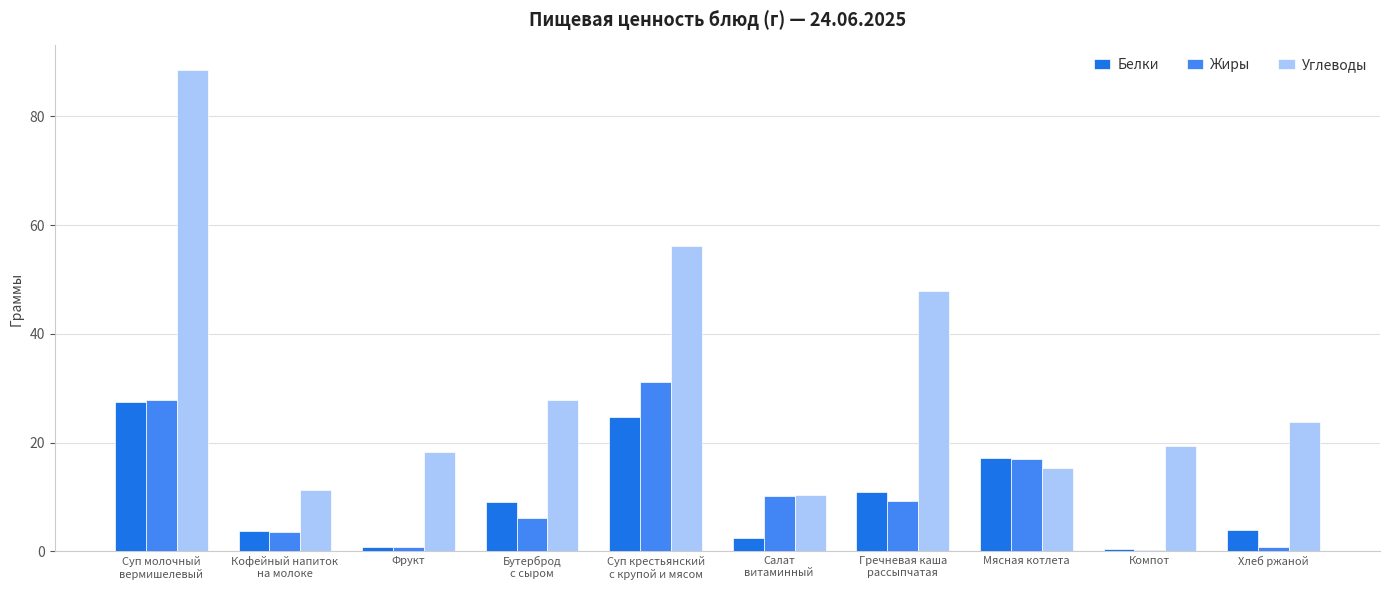

How many data points in Белки are above 9?

5